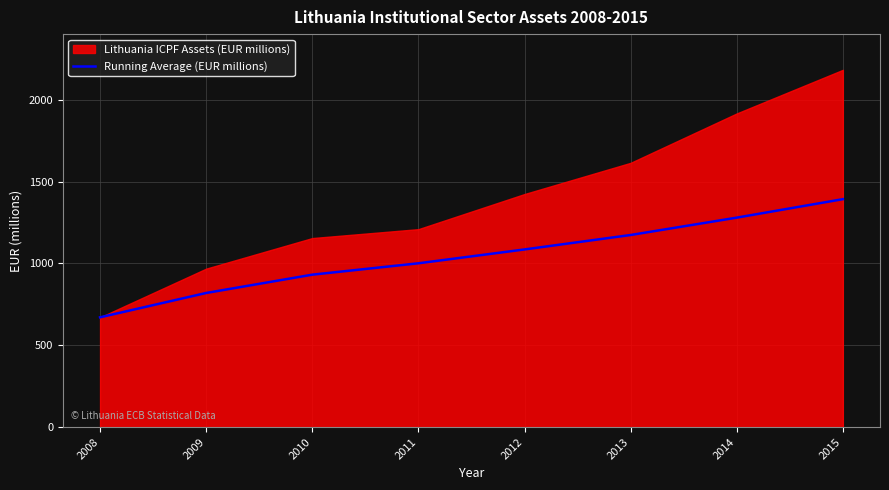

What is the minimum value shown in the chart?

671.0